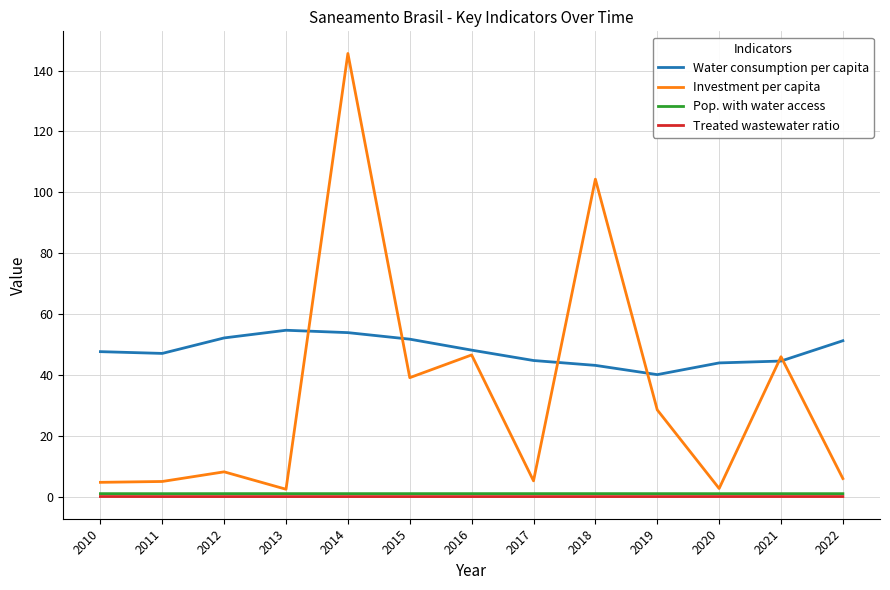

Which series changed the most between 2011 and 2018?

Investment per capita